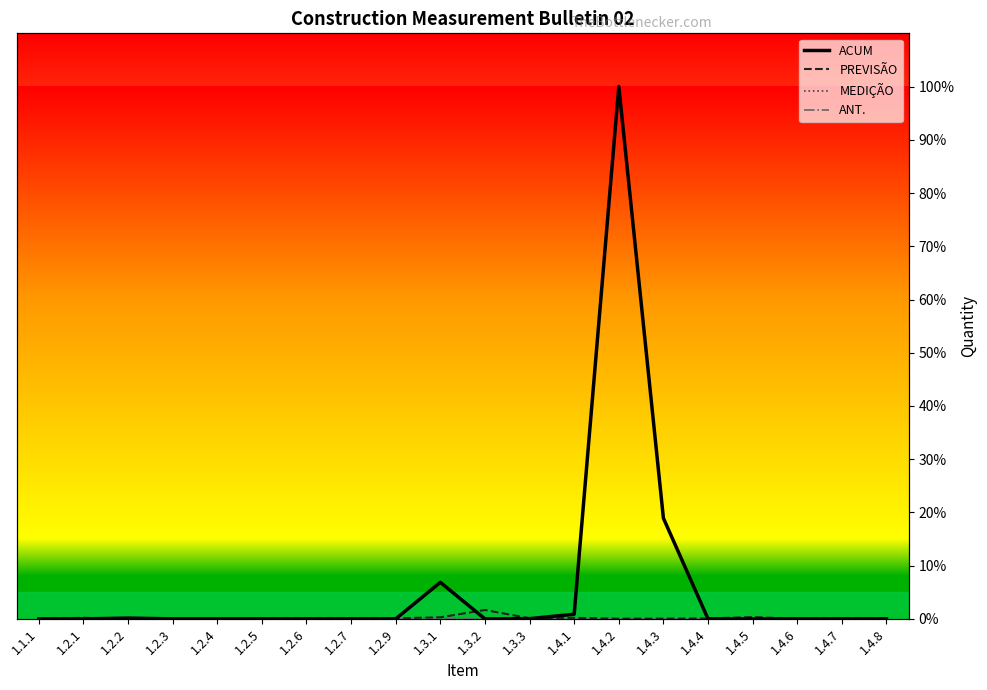

Read the ACUM value at 1.4.1.

0.9